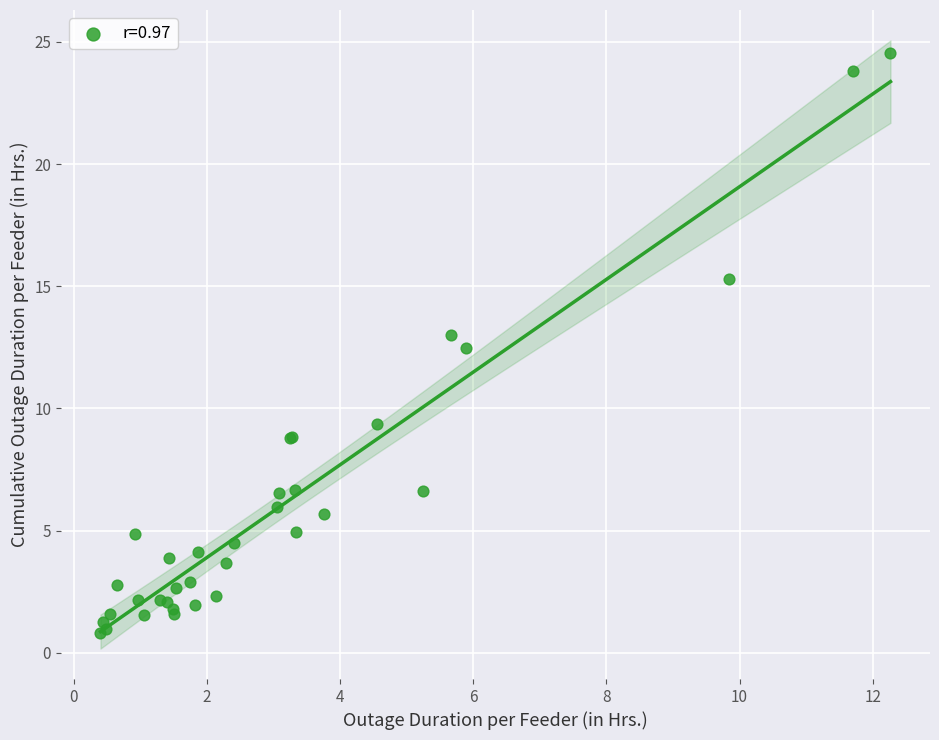

What Y value in the scatter plot is closest to 12?

12.5